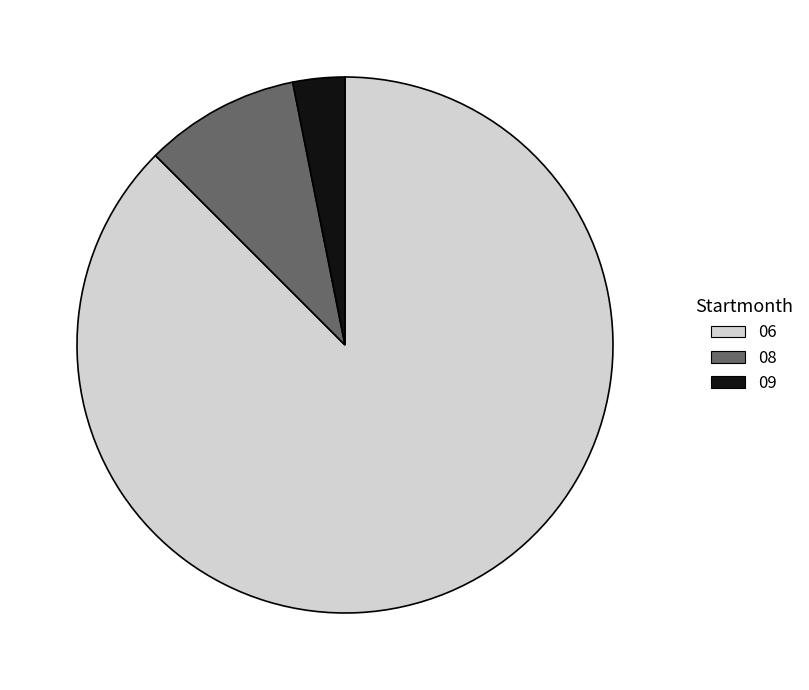

How many slices are in this pie chart?

3